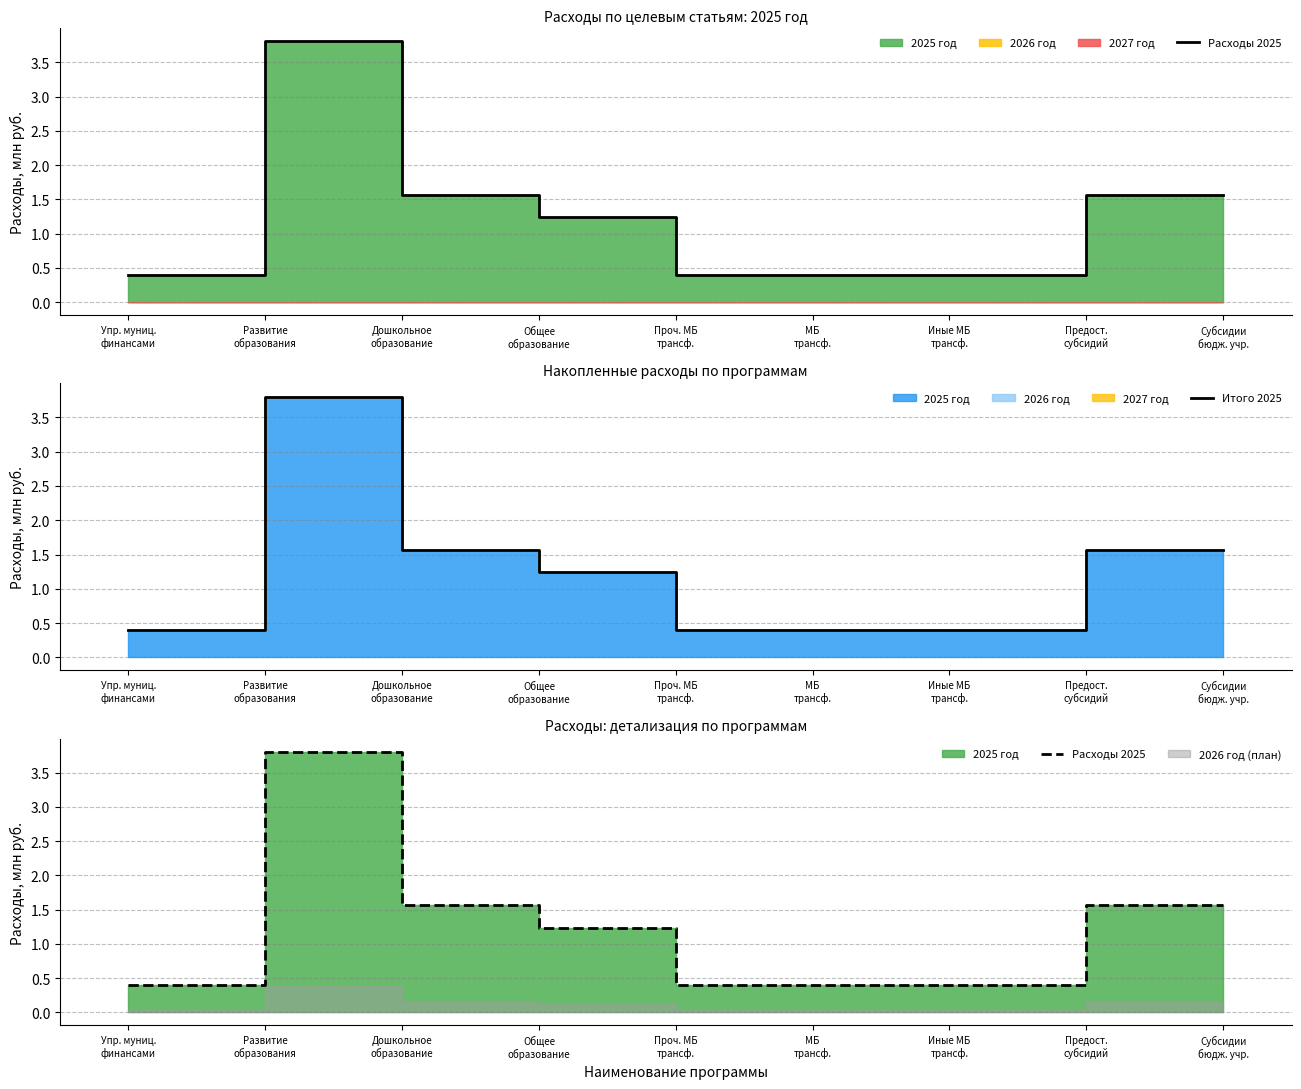

At which label does Итого 2025 first exceed 1?

Развитие
образования